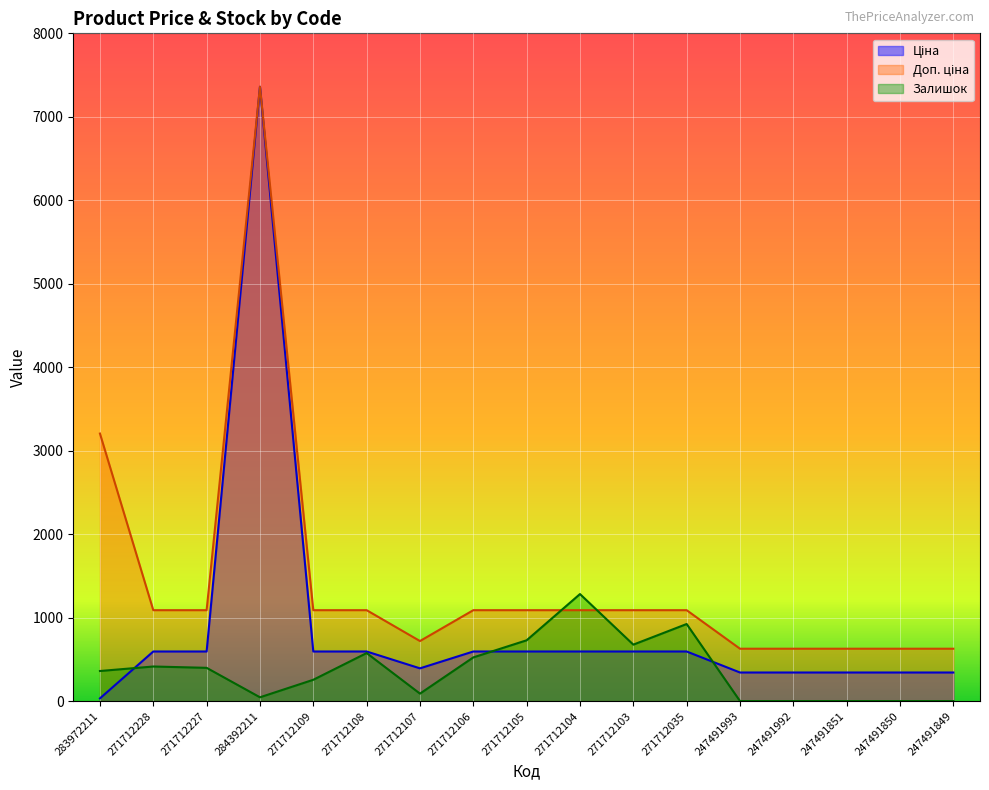

Is it true that Доп. ціна equals 627.0 at 247491851?

True